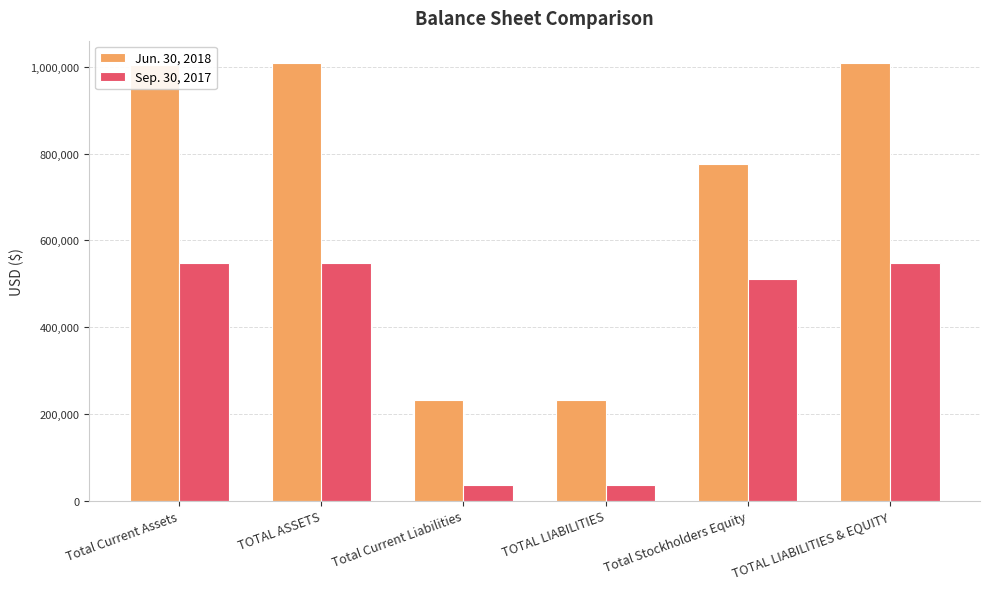

At which label is Jun. 30, 2018 closest to 621447?

Total Stockholders Equity